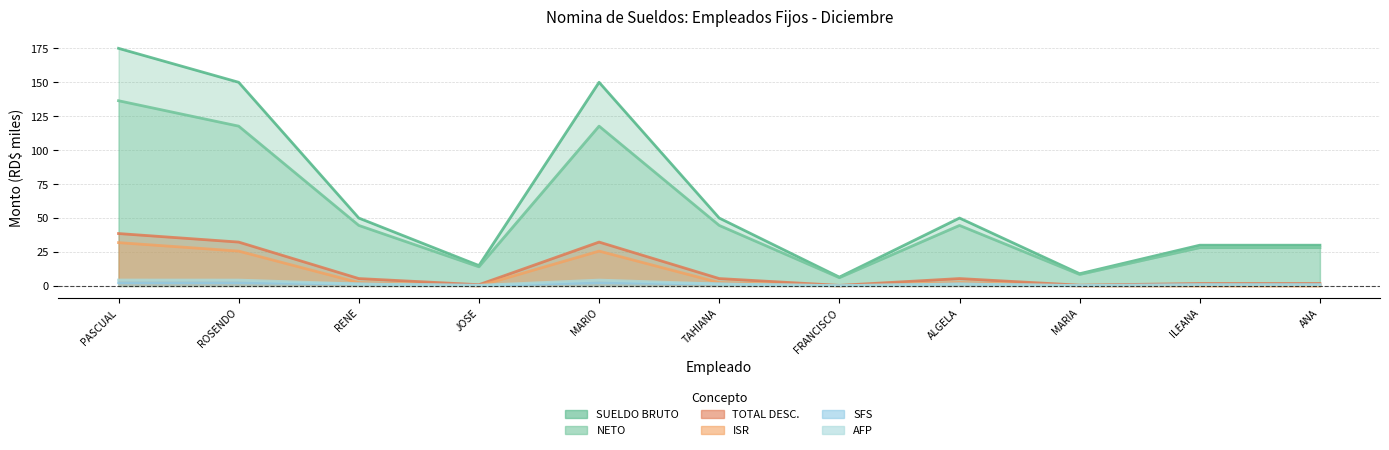

Does the chart display data point markers on the line(s)?

No